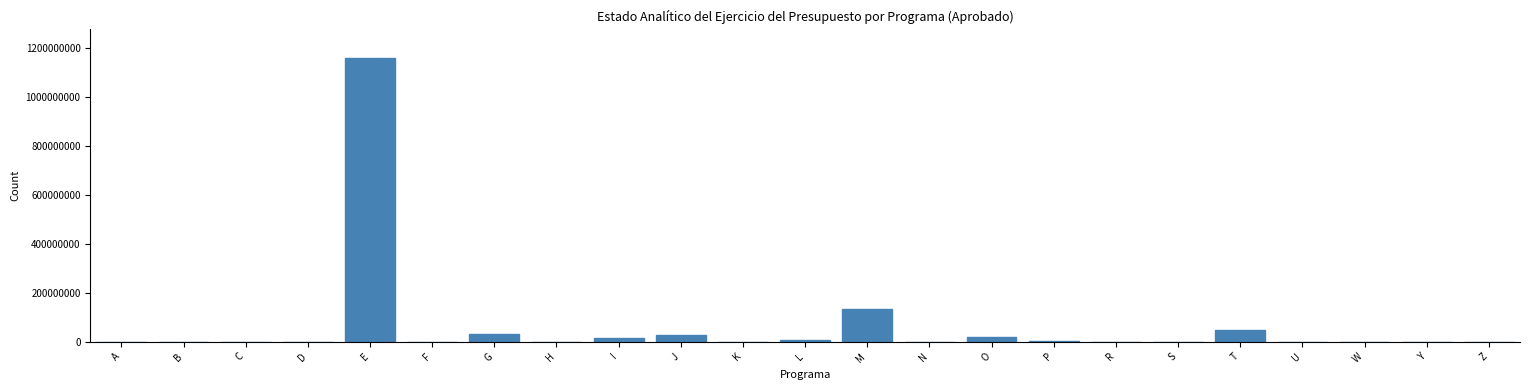

The chart shows a value of -410907958 at S. True or false?

False